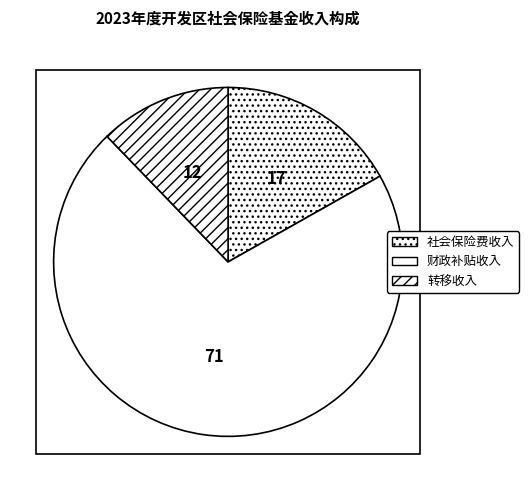

Does 财政补贴收入 account for over 50% of the chart?

Yes